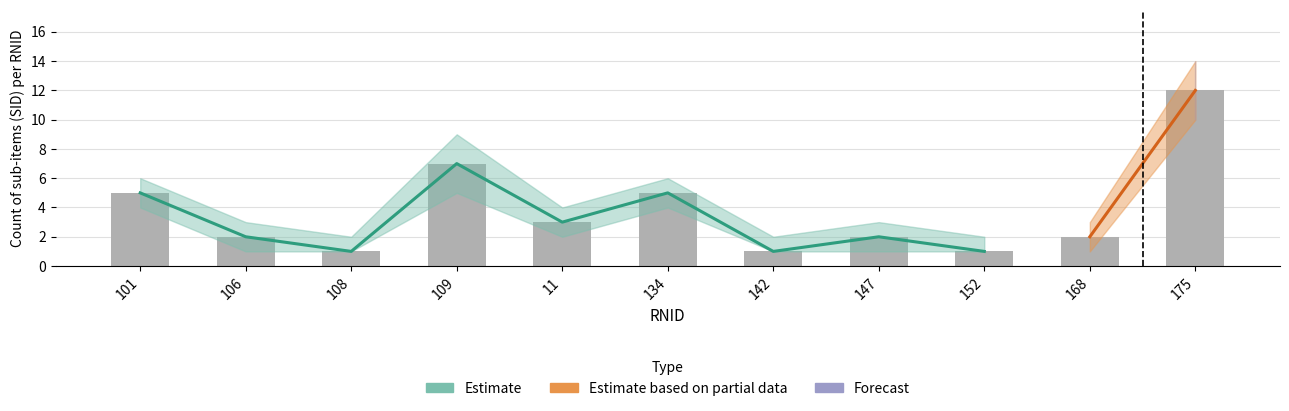

Where does the data first go above 2?

101